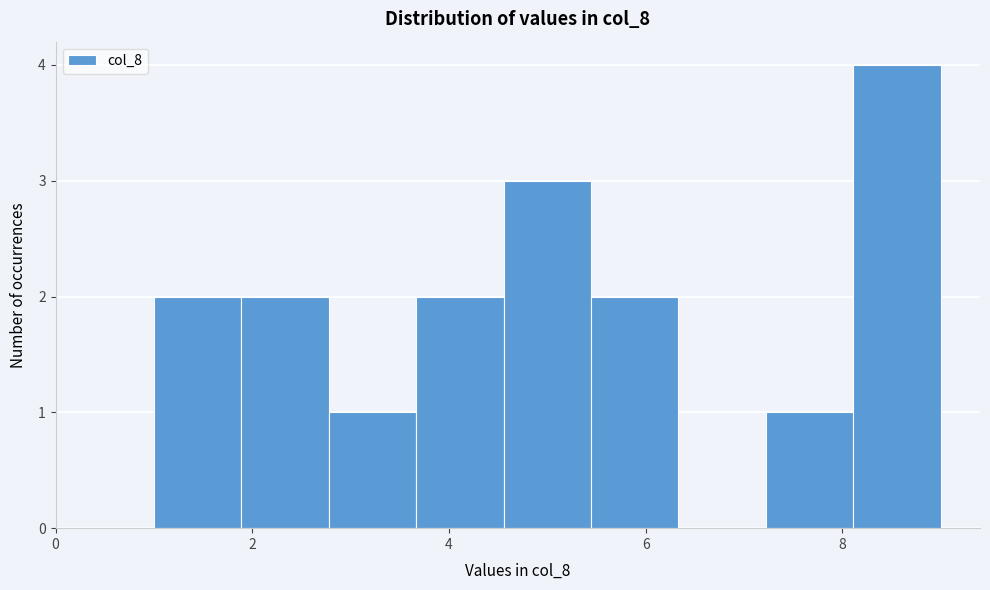

Reading left to right, transcribe this chart: for each bar, give the range it covers on the x-axis and its height. Neither the bar edges nor the heights are printed on the chart, so give them approximately, as read against the axes.

1.0 to 1.8: 2
1.8 to 2.8: 2
2.8 to 3.6: 1
3.6 to 4.6: 2
4.6 to 5.4: 3
5.4 to 6.4: 2
6.4 to 7.2: 0
7.2 to 8.2: 1
8.2 to 9.0: 4